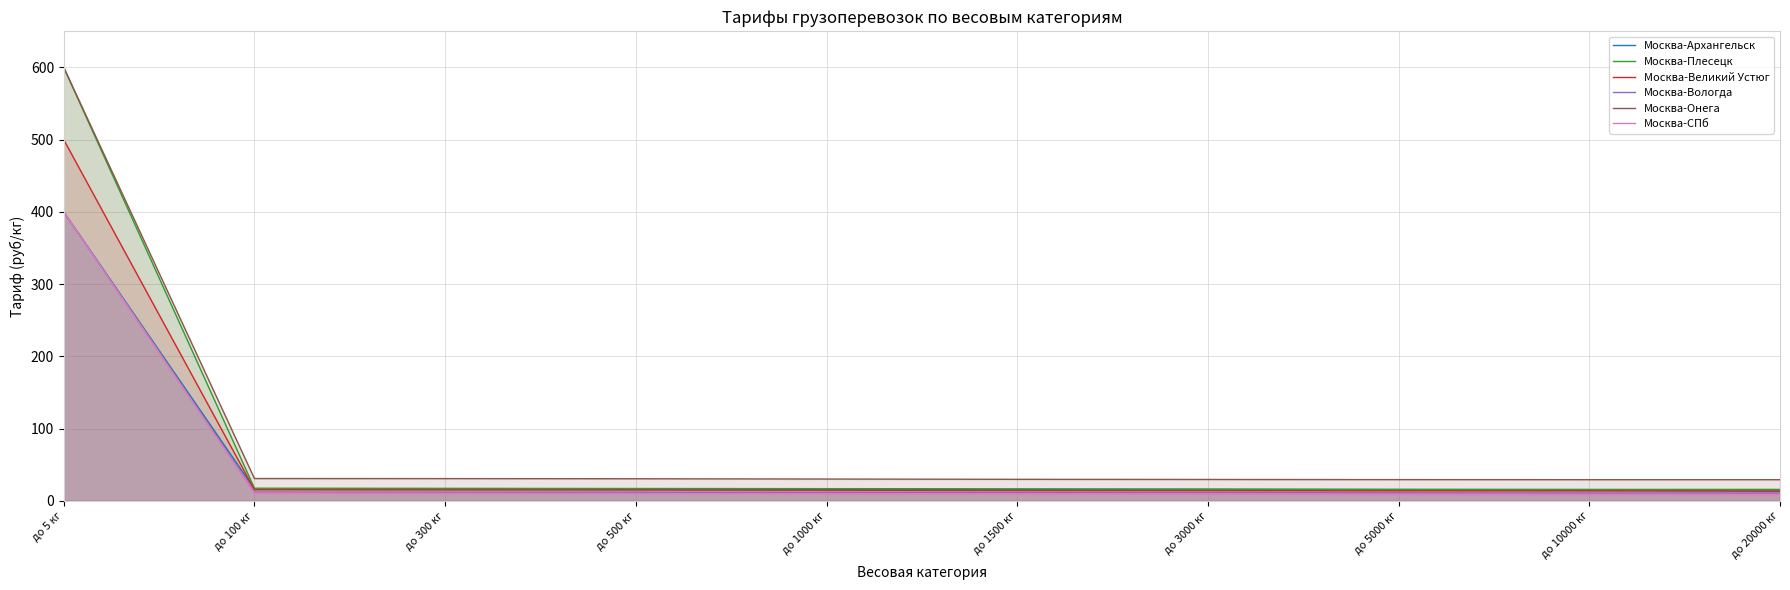

True or false: Москва-Онега has more than 0 interior local peaks.

False